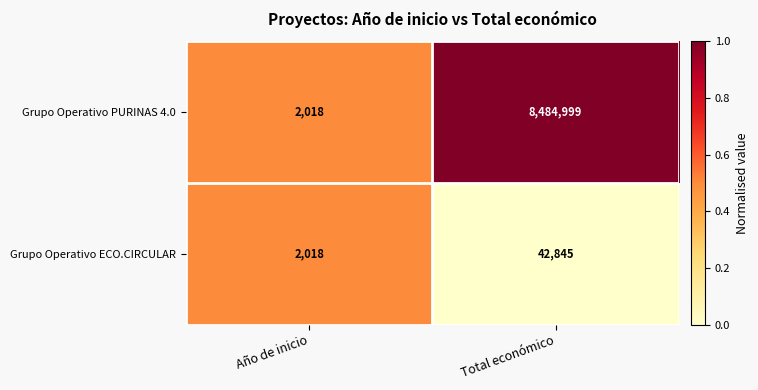

Reading left to right, extract all data points from this chart.

Grupo Operativo PURINAS 4.0: 2018	8484999
Grupo Operativo ECO.CIRCULAR: 2018	42845